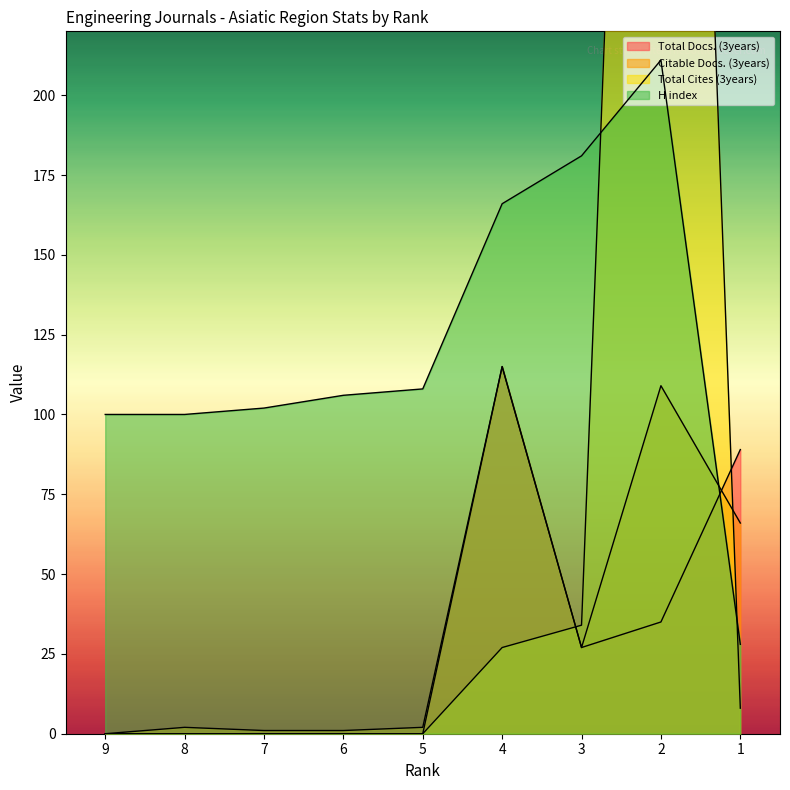

What is the average value of the H index series?

122